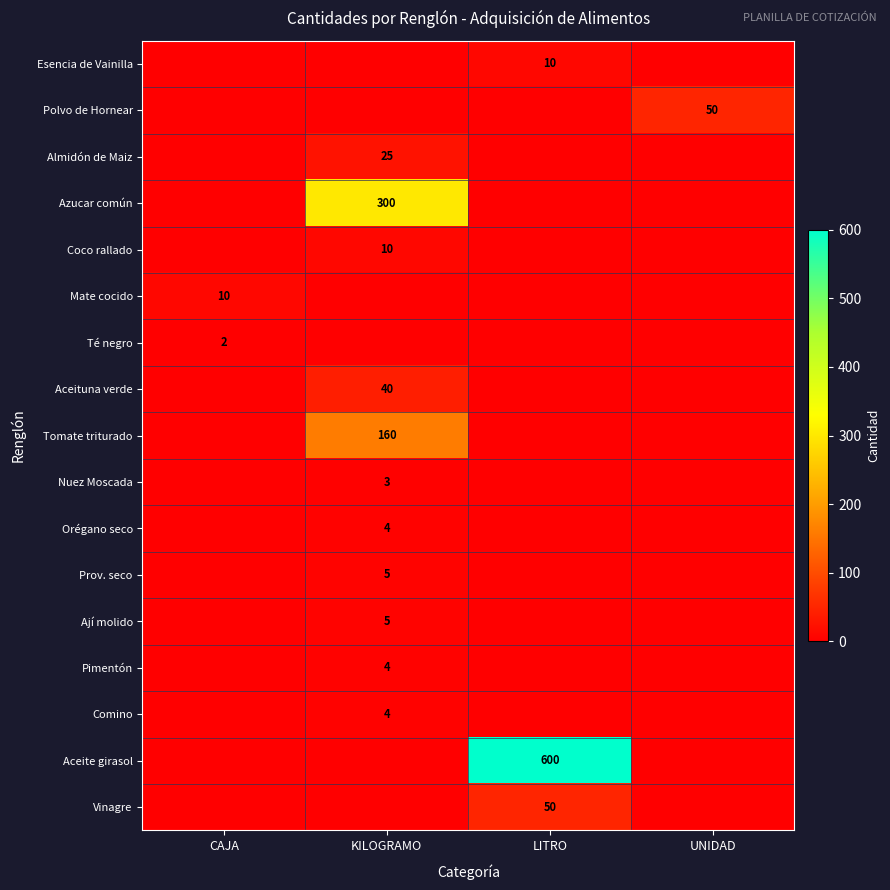

At how many categories does at least one series exceed 72?

2